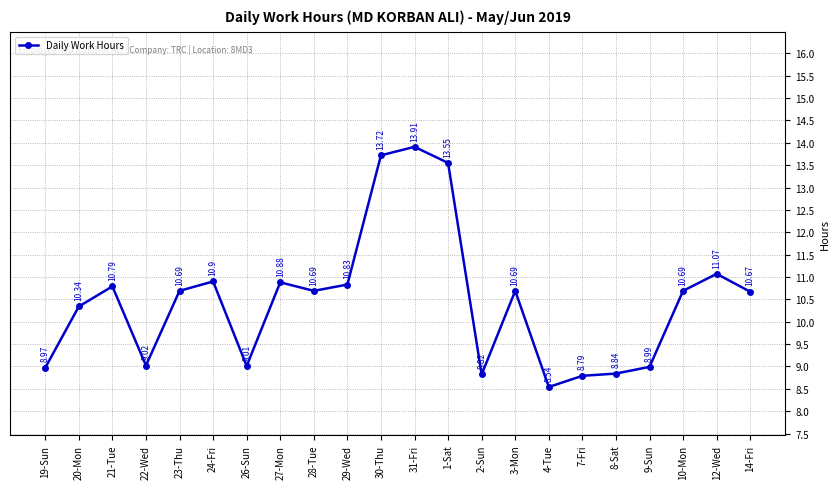

Where does the data first go above 10?

20-Mon